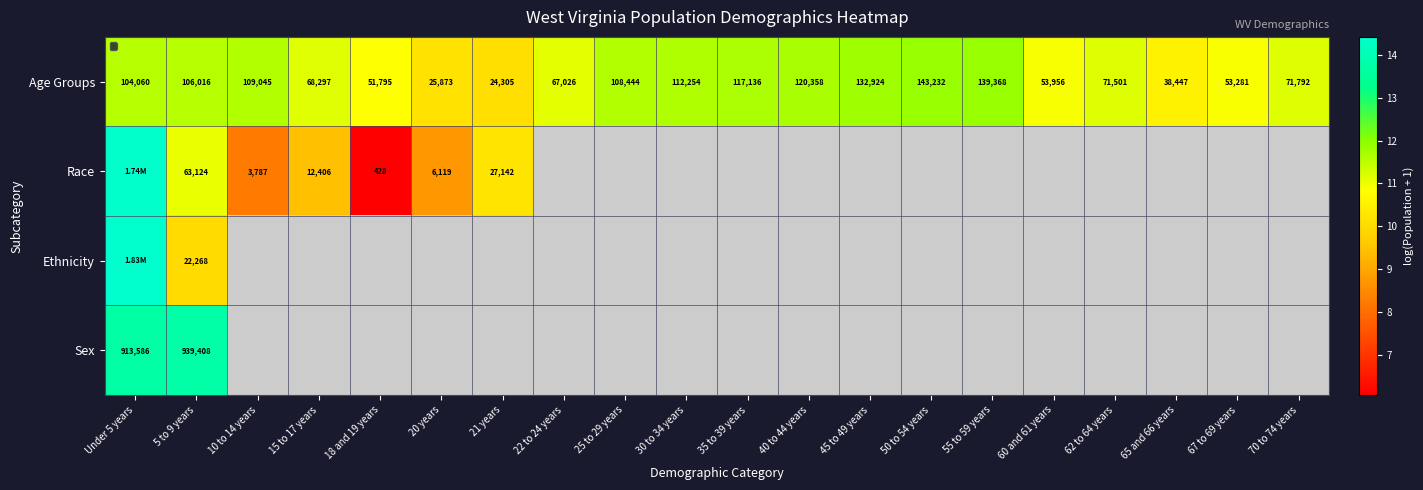

List the labels in order of Age Groups value, largest first.

50 to 54 years, 55 to 59 years, 45 to 49 years, 40 to 44 years, 35 to 39 years, 30 to 34 years, 10 to 14 years, 25 to 29 years, 5 to 9 years, Under 5 years, 70 to 74 years, 62 to 64 years, 15 to 17 years, 22 to 24 years, 60 and 61 years, 67 to 69 years, 18 and 19 years, 65 and 66 years, 20 years, 21 years